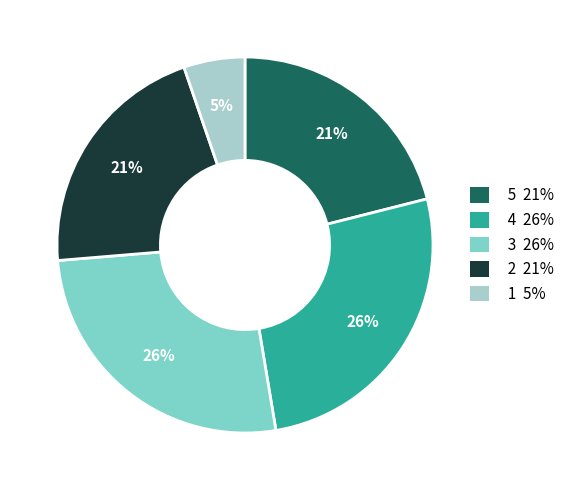

To the nearest percent, what is the combined percentage of 3 26% and 5 21%?

47%